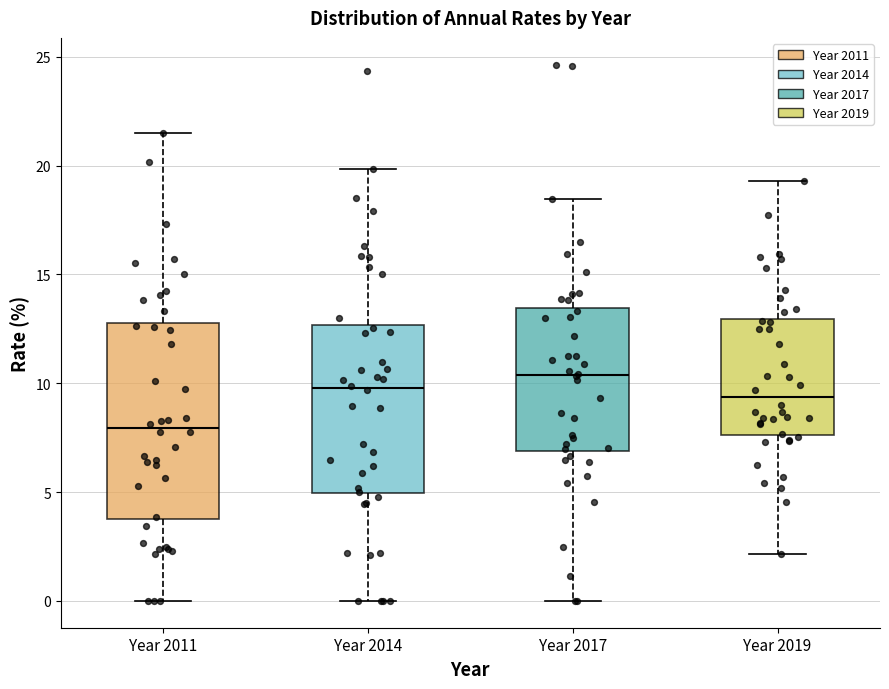

Comparing the boxes themselves (not the whiskers), which one is the tallest?

Year 2011